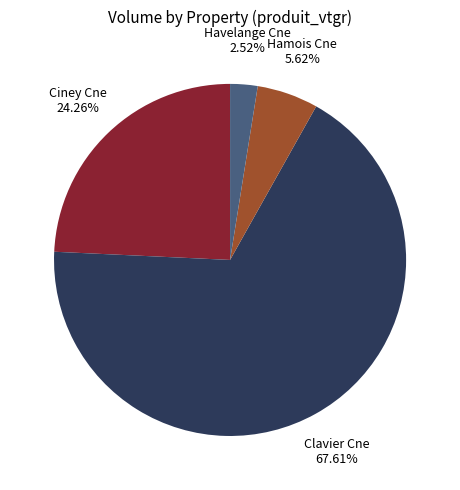

How many segments does this pie chart have?

4